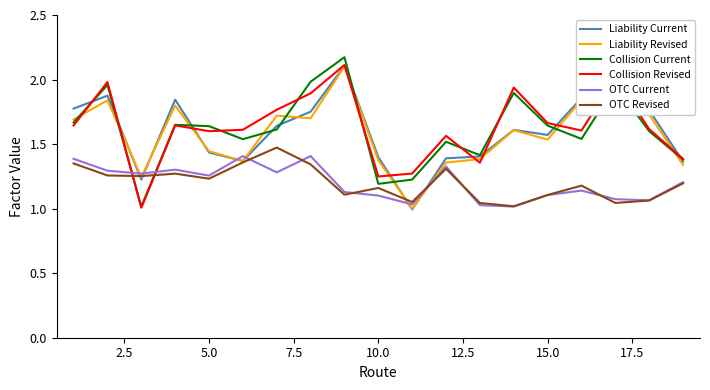

After their last crossing, which series has the higher values: OTC Revised or Collision Current?

Collision Current